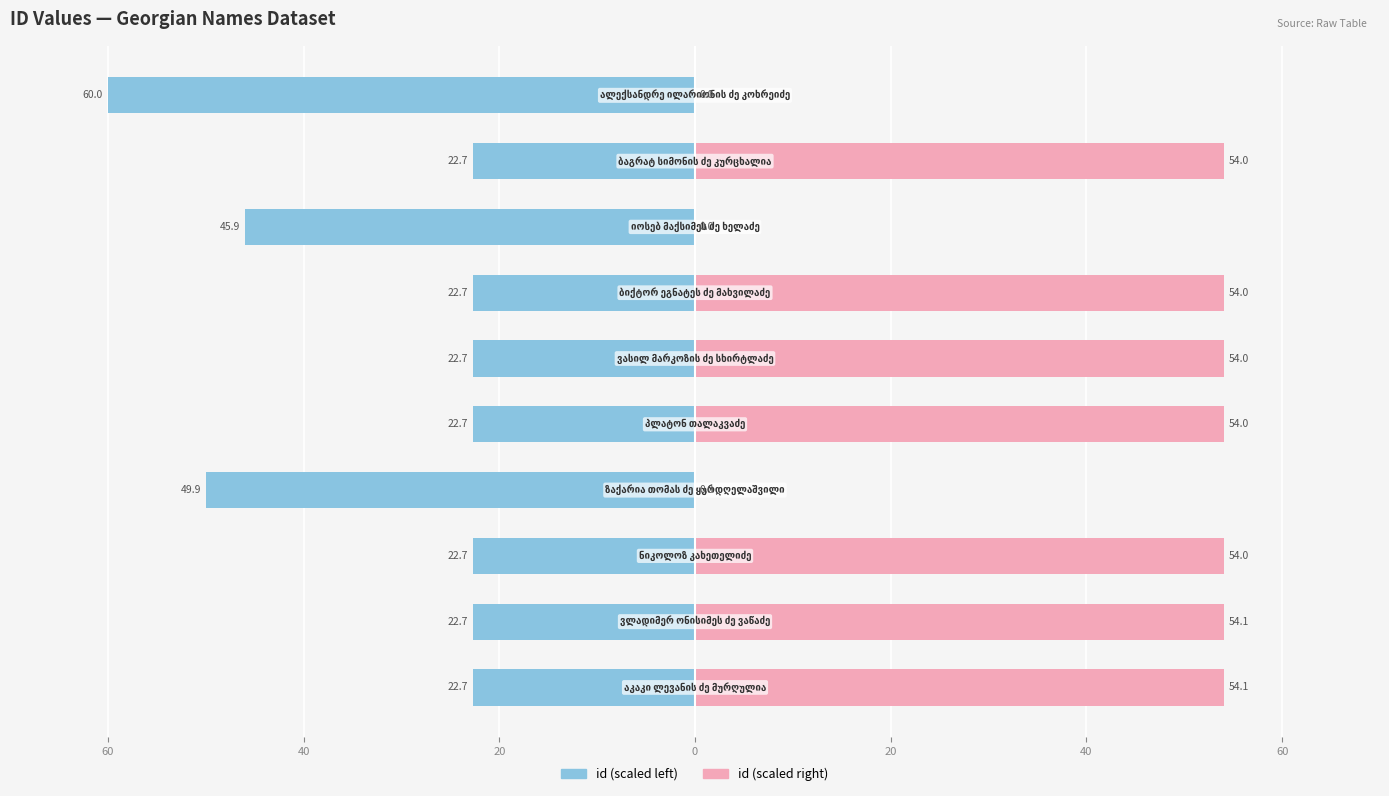

The id (right) series shows -29.1 at 0. True or false?

False